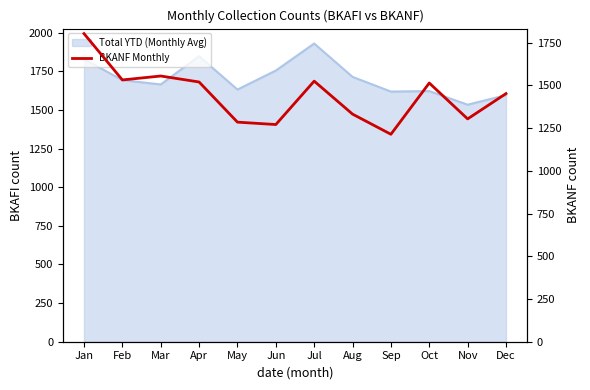

At which category does the data reach its first local valley?

Feb